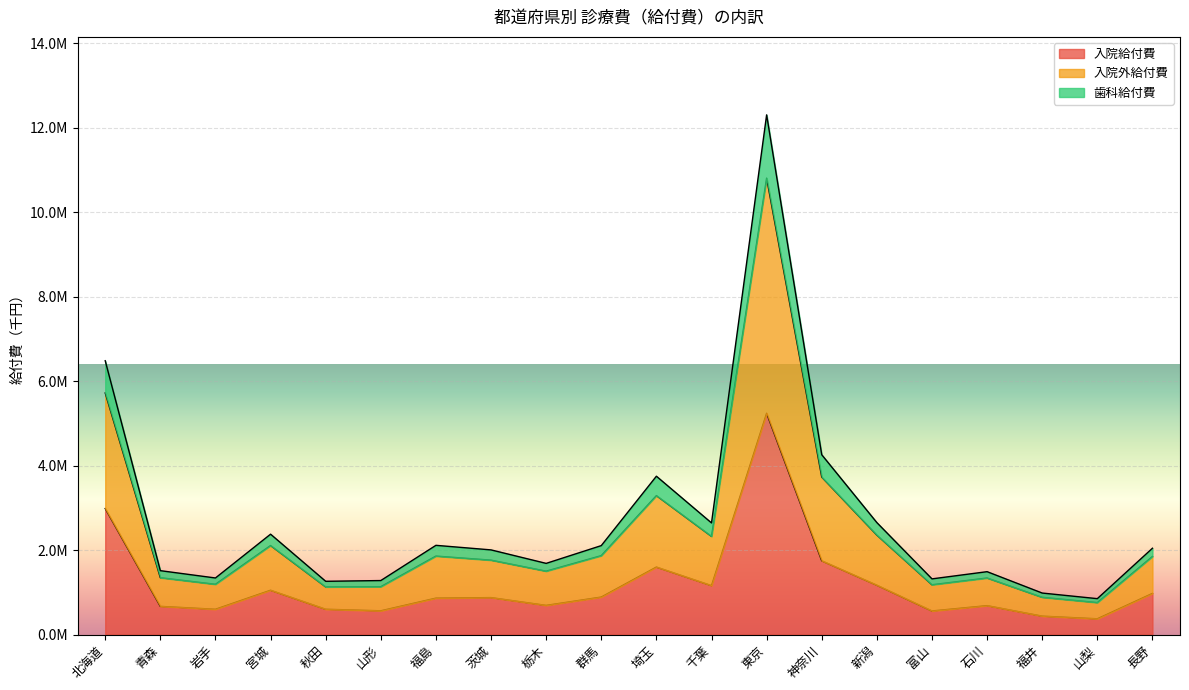

True or false: 入院給付費 and 歯科給付費 cross at least once.

False